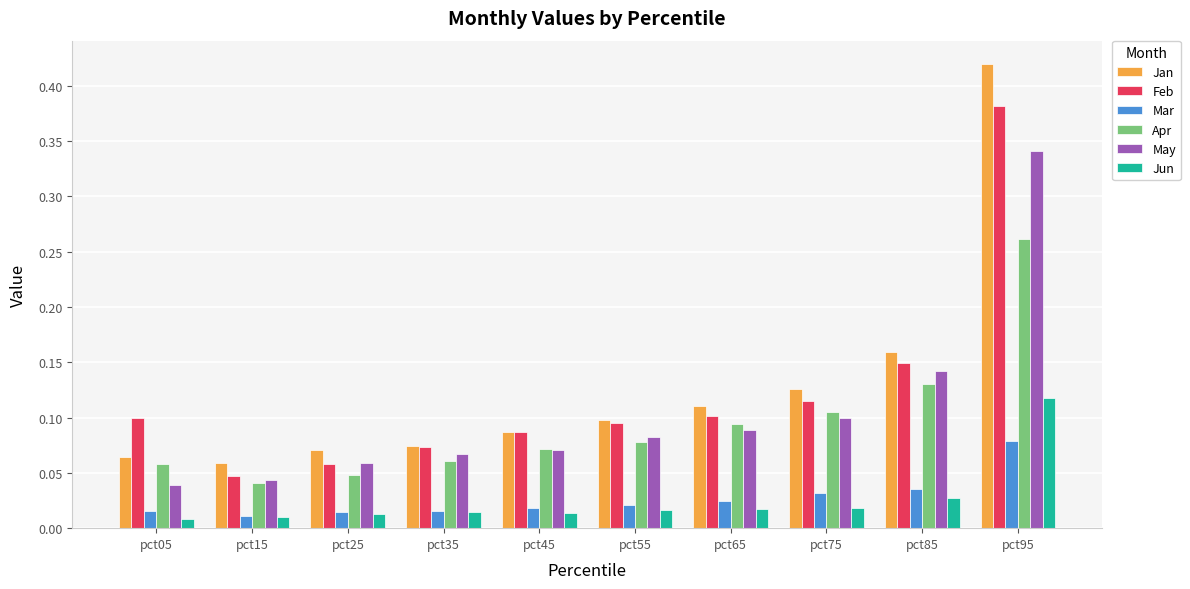

Is the value of May at pct35 greater than the value of Apr at pct65?

No